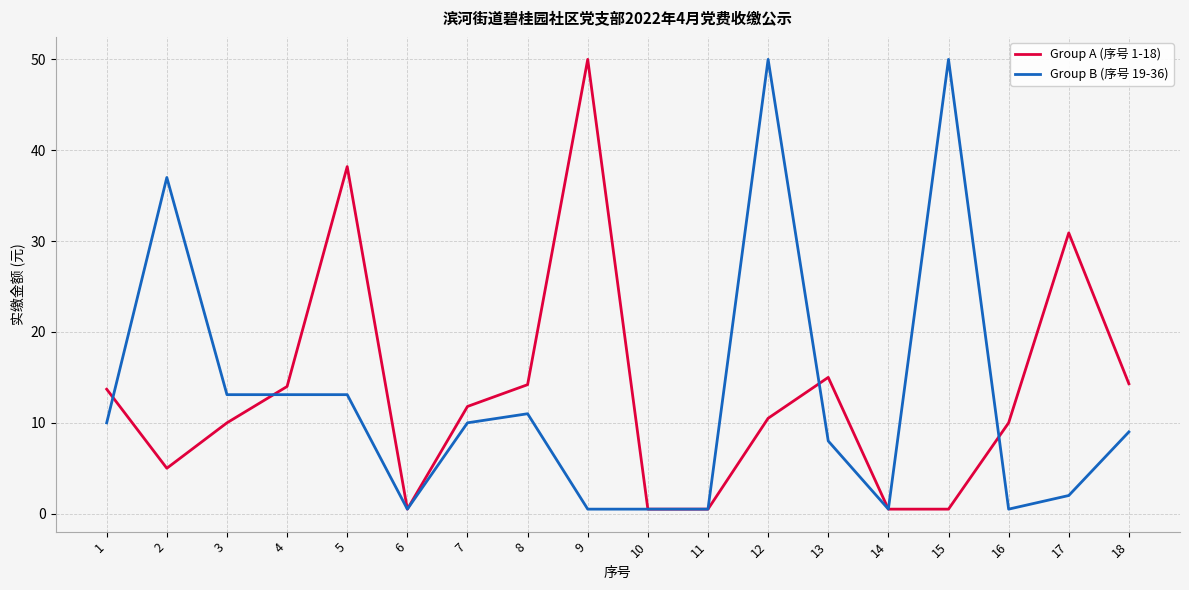

Rank the series at 9 from highest to lowest value.

Group A (序号 1-18), Group B (序号 19-36)